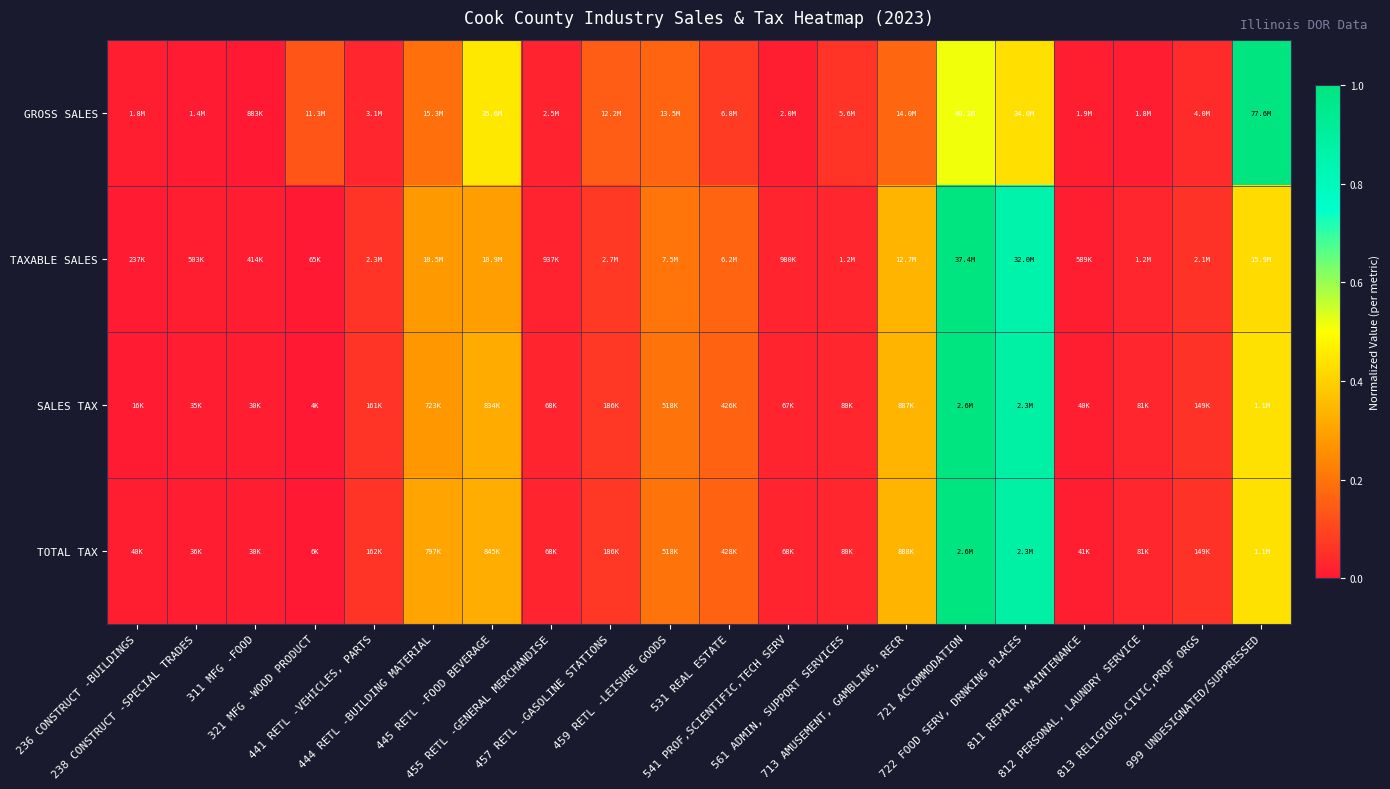

What is the maximum value shown in the chart?

1.0